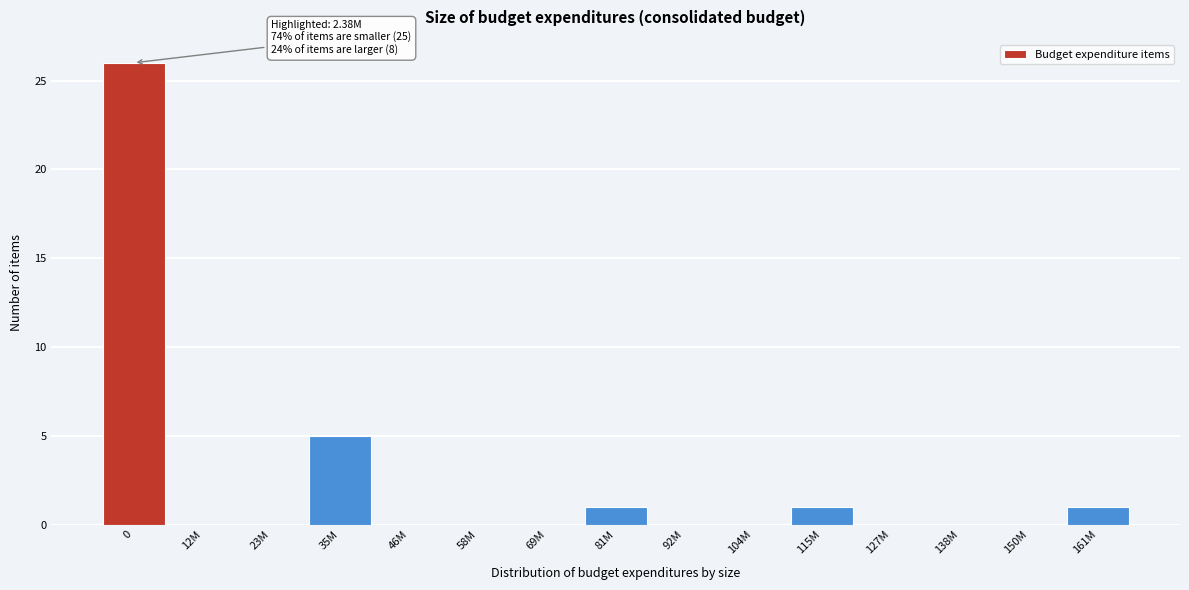

Reading right to left, transcribe all the data shown in this chart.

161M=1	150M=0	138M=0	127M=0	115M=1	104M=0	92M=0	81M=1	69M=0	58M=0	46M=0	35M=5	23M=0	12M=0	0=26